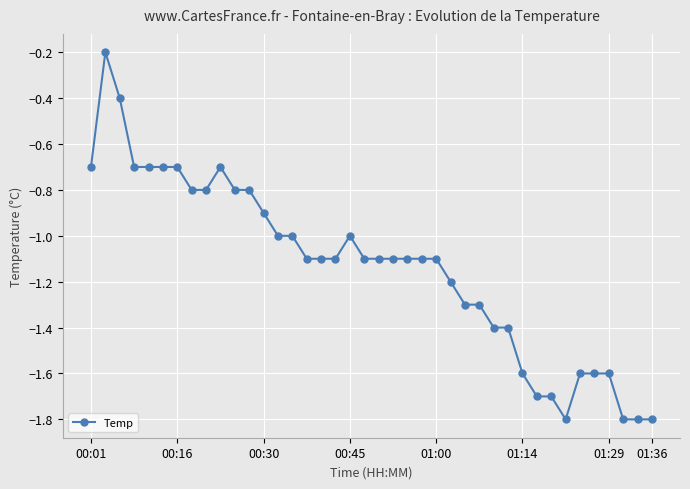

What is the minimum value shown in the chart?

-1.8